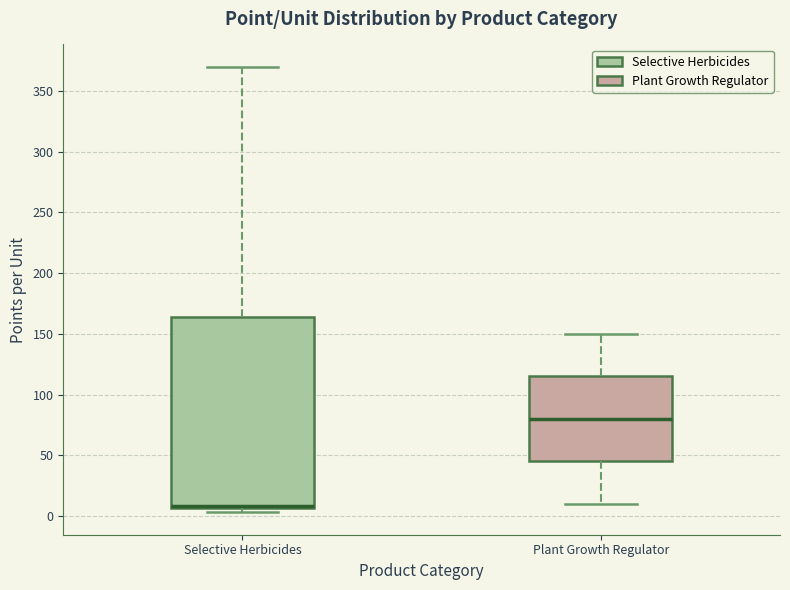

Reading left to right, read every box against the y-axis: the position of its median line, the range the box covers, and the ends of its whiskers. The values are not printed on the chart, so give them approximately, as read against the axis.

Selective Herbicides: median 10, box 5 to 165, whiskers 5 (just below the box's lower edge) to 370
Plant Growth Regulator: median 80, box 45 to 115, whiskers 10 to 150